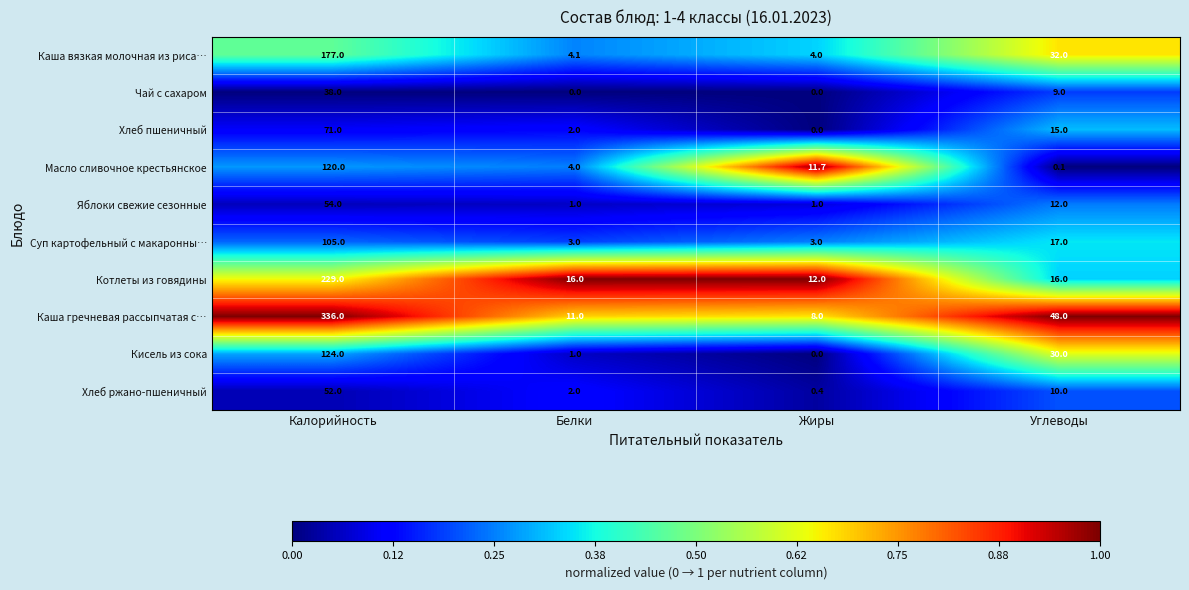

Rank the series by their maximum value, from highest to lowest.

Каша гречневая рассыпчатая с…, Котлеты из говядины, Каша вязкая молочная из риса…, Кисель из сока, Масло сливочное крестьянское, Суп картофельный с макаронны…, Хлеб пшеничный, Яблоки свежие сезонные, Хлеб ржано-пшеничный, Чай с сахаром